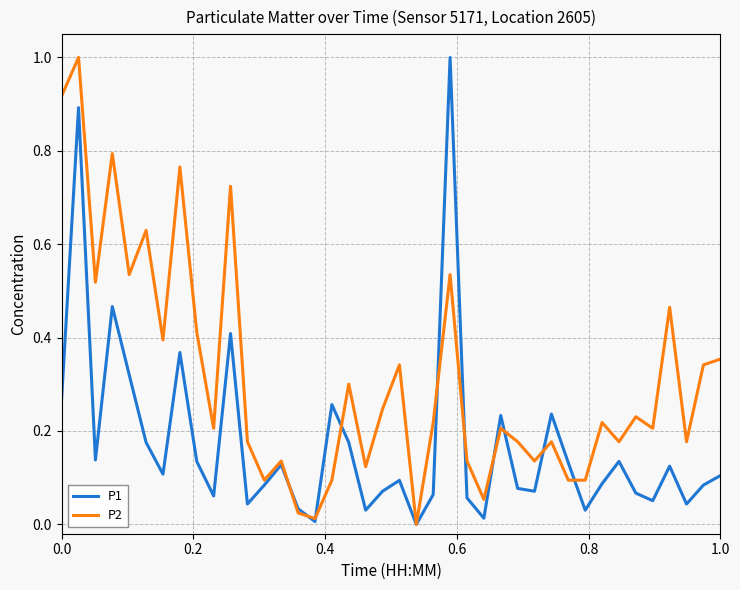

What is the difference between the maximum and minimum values in the P1 series?

1.0